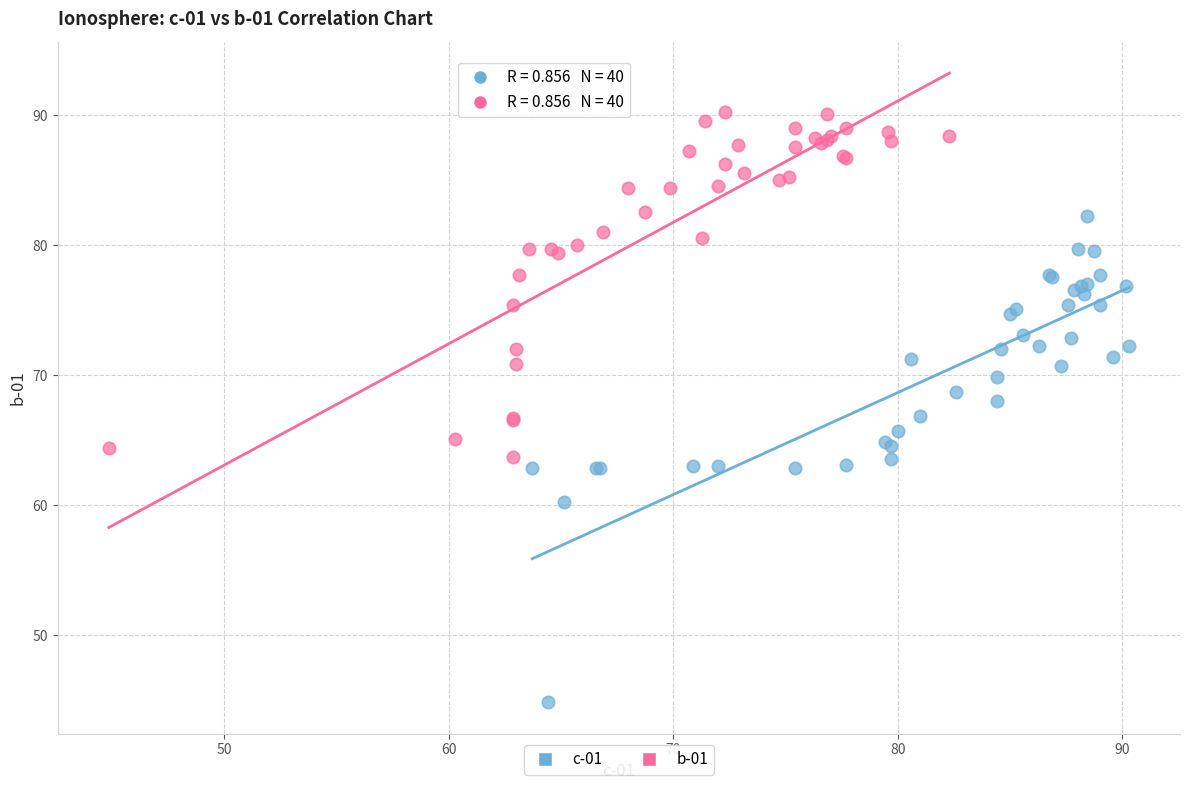

Which series contains the lowest Y value?

c-01